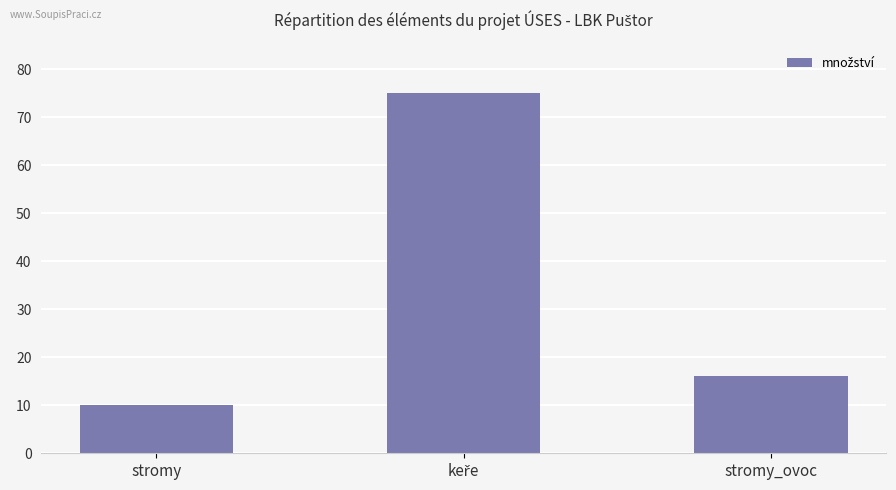

Which category has the lowest value across all series?

stromy